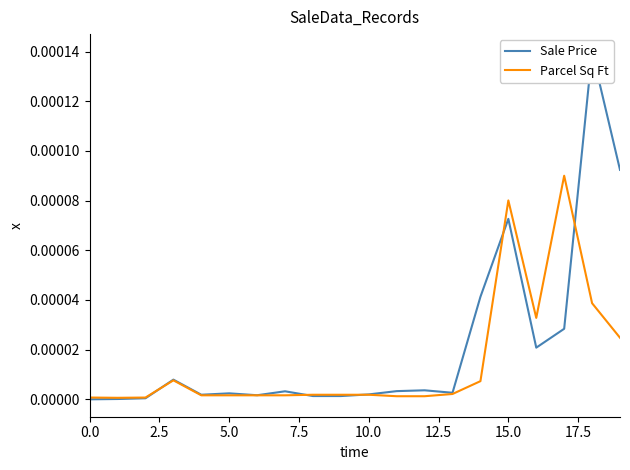

List the series in order of their peak value, lowest first.

Parcel Sq Ft, Sale Price